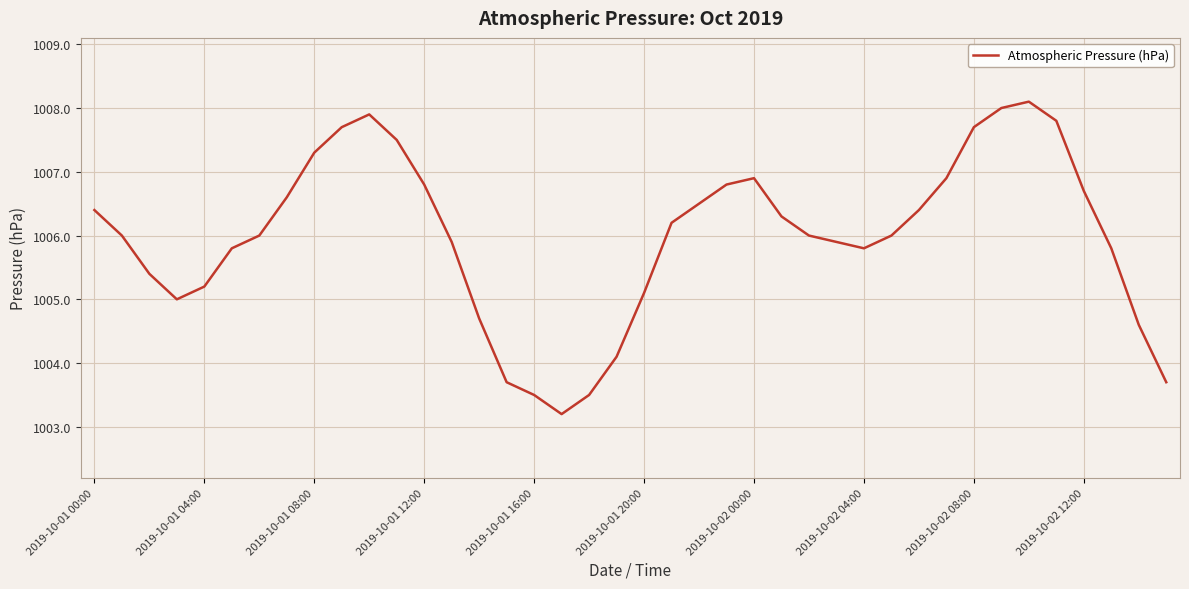

What is the smallest value displayed?

1003.2